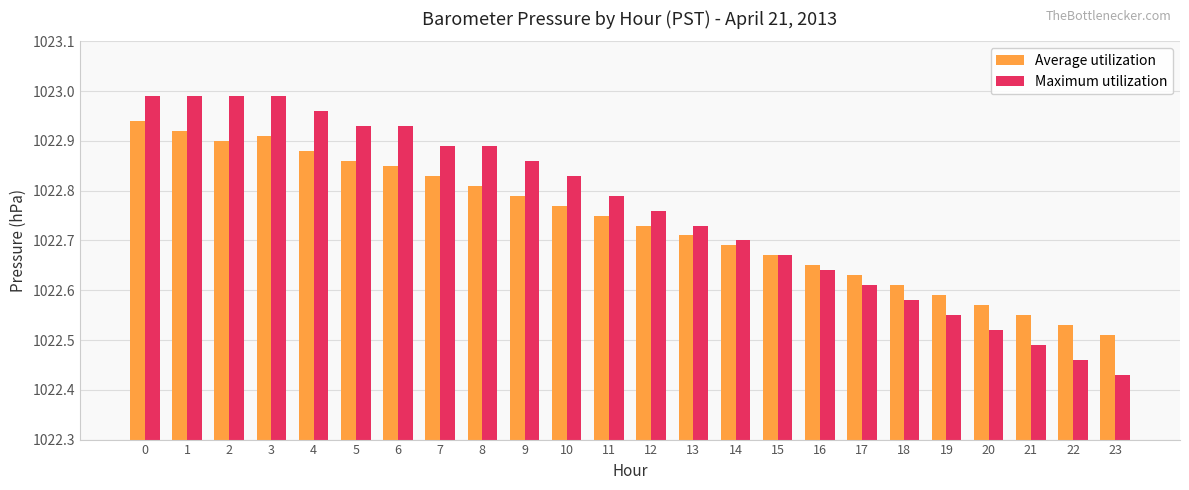

Count the number of data series in this chart.

2